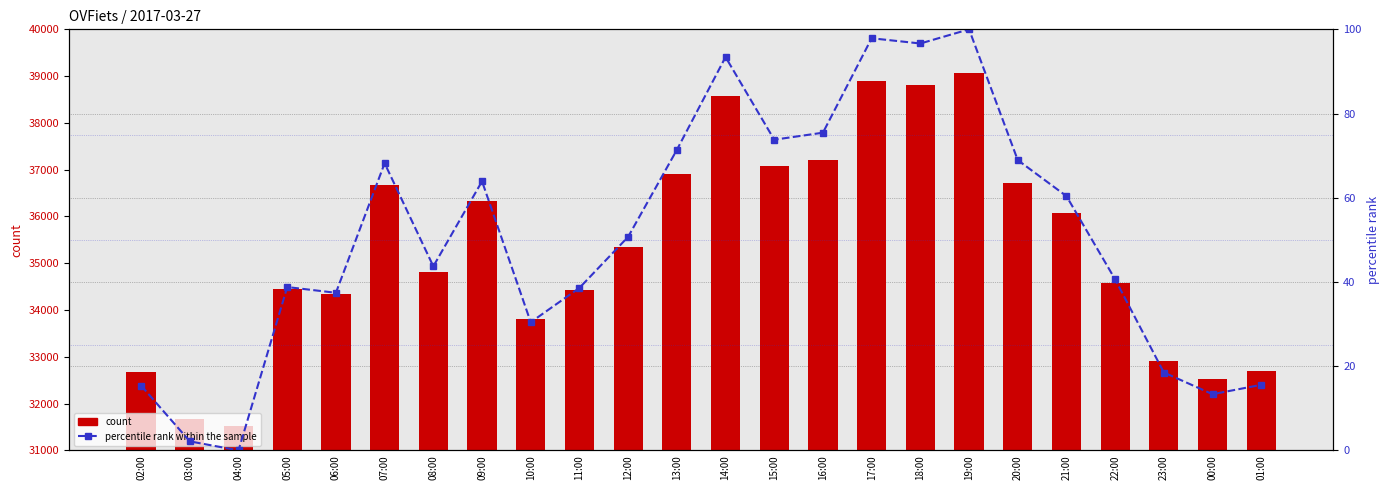

Reading right to left, transcribe all the data shown in this chart.

count: 32688.0	32520.0	32909.0	34579.0	36073.0	36719.0	39065.0	38811.0	38905.0	37211.0	37085.0	38568.0	36902.0	35343.0	34427.0	33811.0	36339.0	34814.0	36663.0	34339.0	34442.0	31512.0	31674.0	32674.0
percentile rank within the sample: 15.6	13.3	18.5	40.6	60.4	68.9	100.0	96.6	97.9	75.5	73.8	93.4	71.4	50.7	38.6	30.4	63.9	43.7	68.2	37.4	38.8	0.0	2.1	15.4